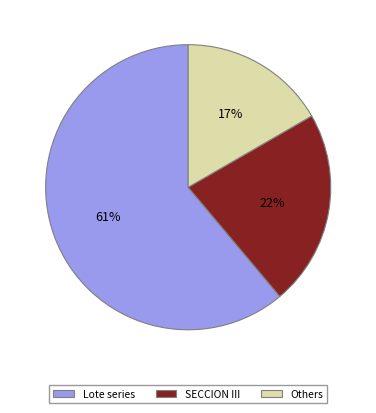

Is there any slice that represents more than half of the pie?

Yes